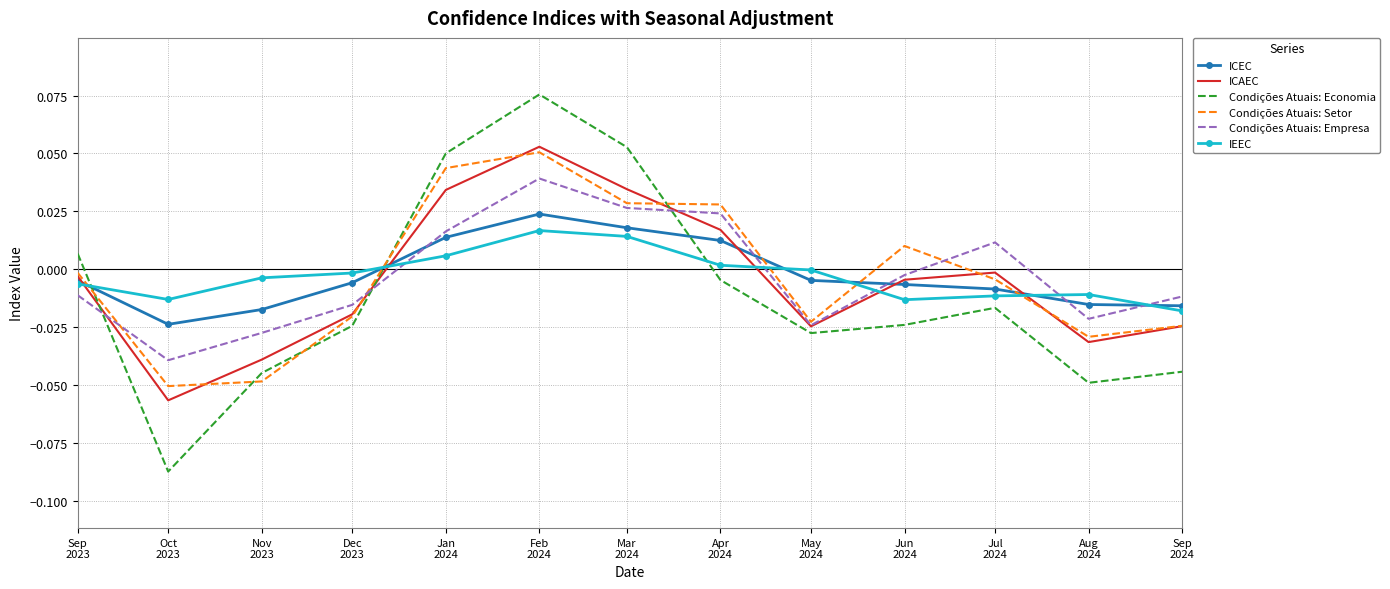

Which series has the widest spread of values?

Condições Atuais: Economia